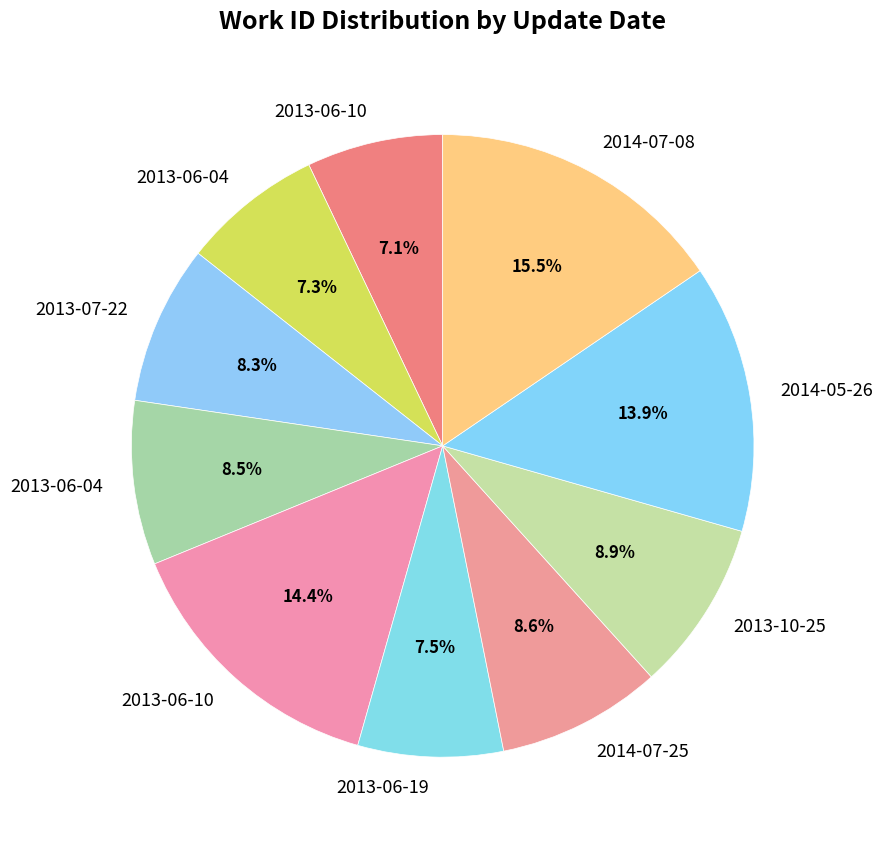

Does any single category account for the majority?

No